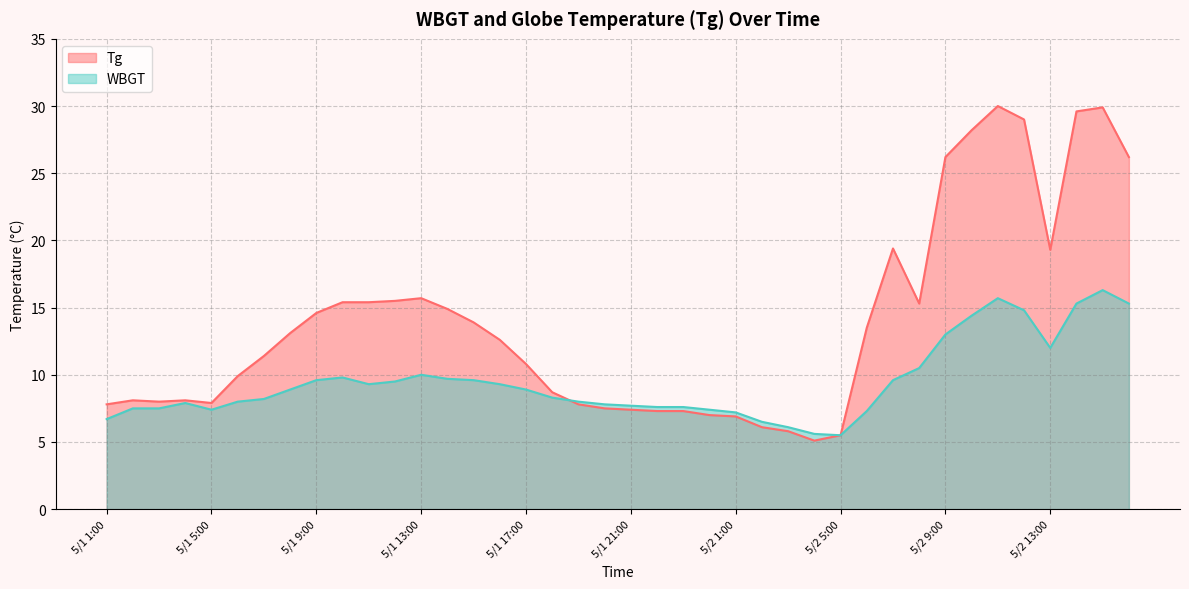

At how many categories does at least one series exceed 21?

7